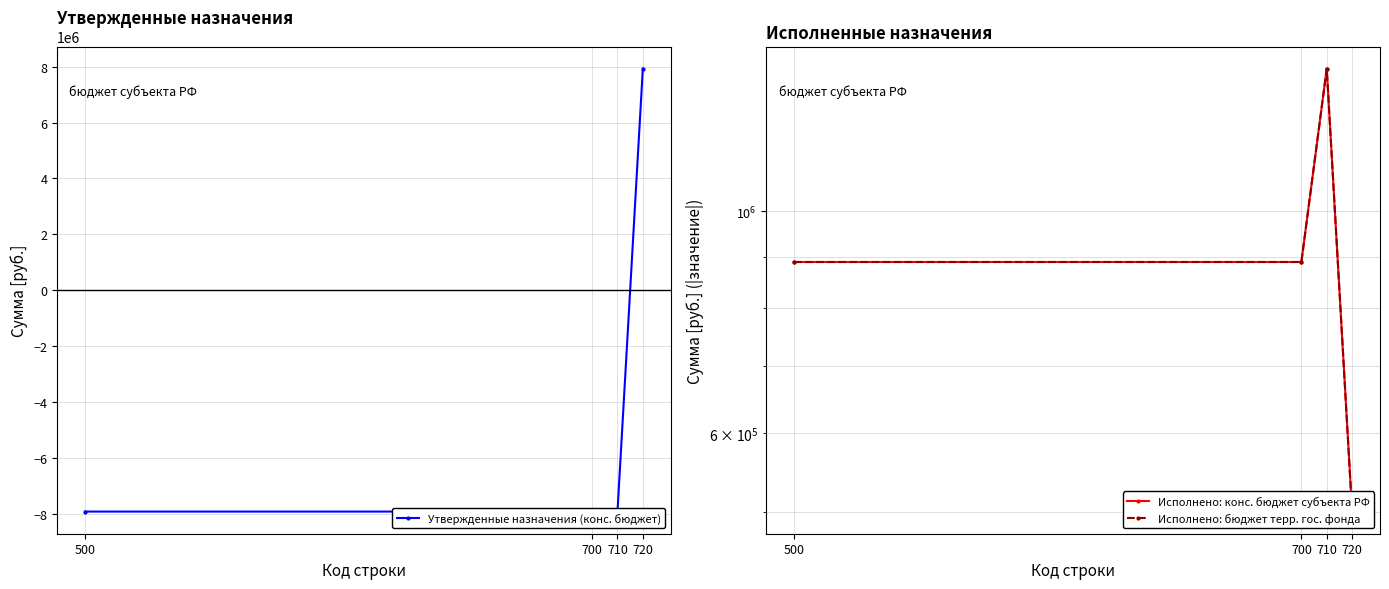

Does the chart display data point markers on the line(s)?

Yes